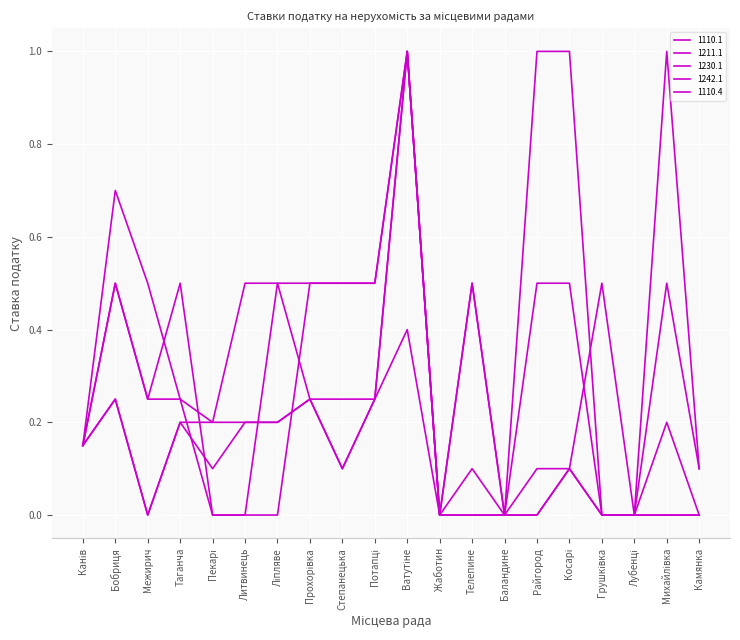

The value of 1211.1 at Райгород is 0.1. True or false?

True